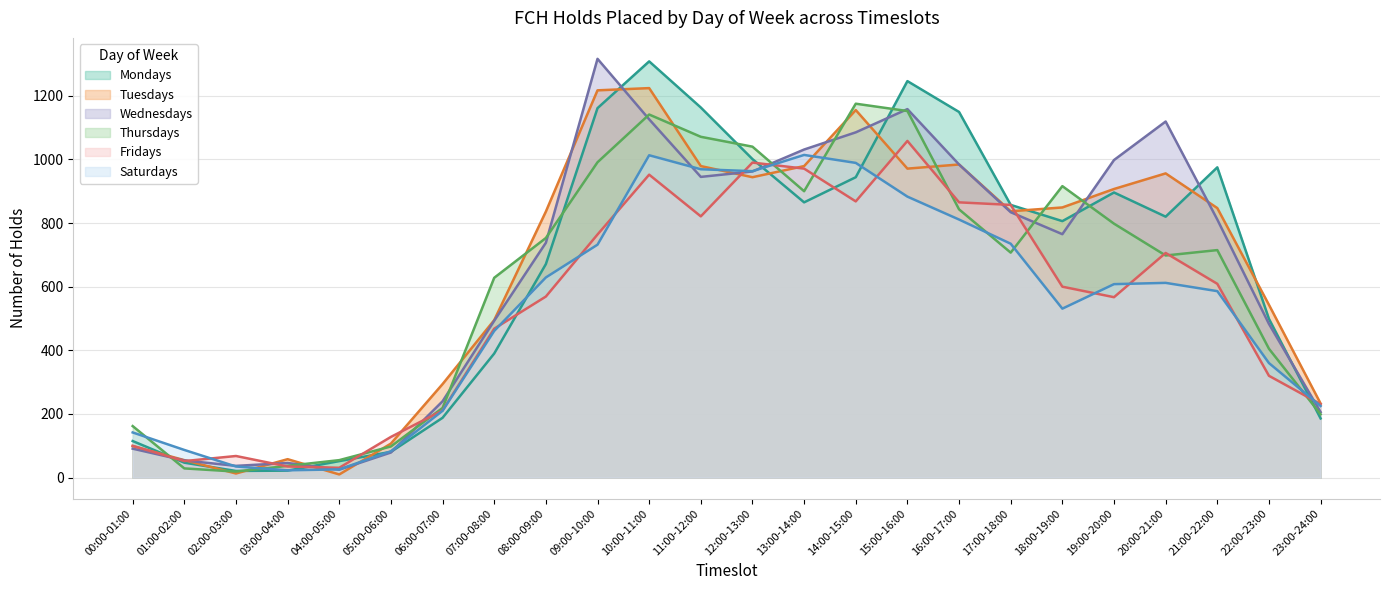

What are all the series names shown in the legend?

Mondays, Tuesdays, Wednesdays, Thursdays, Fridays, Saturdays